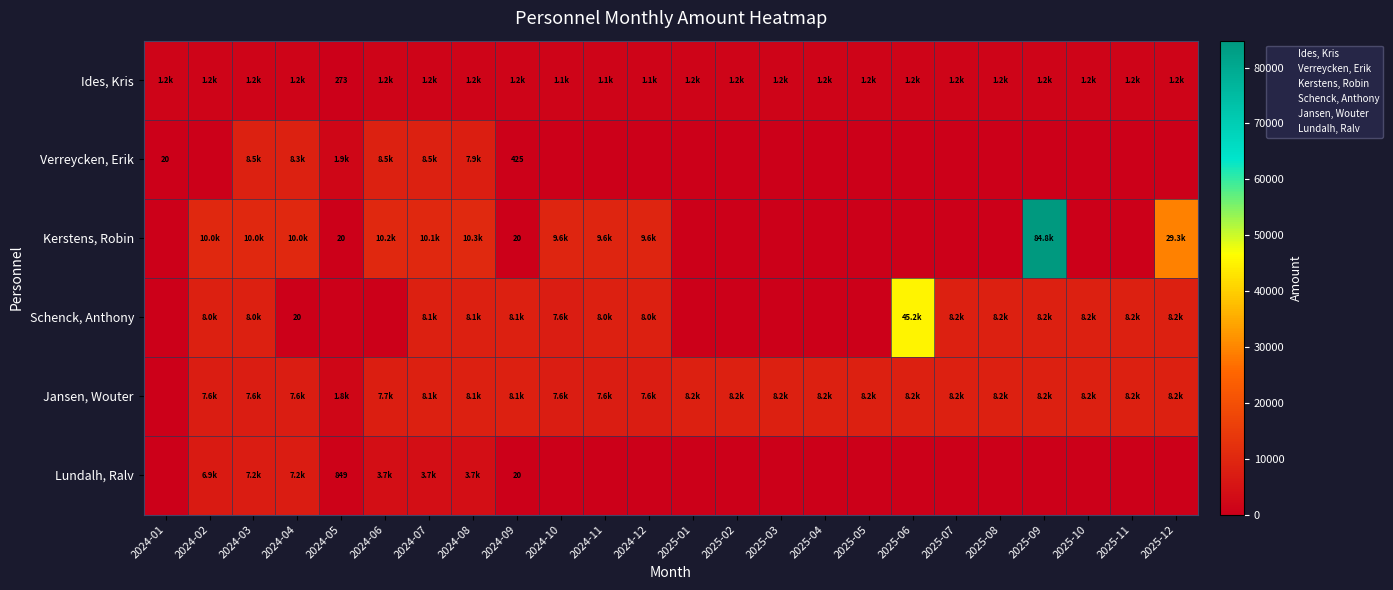

Is it true that Kerstens, Robin equals 0.0 at 2024-01?

True